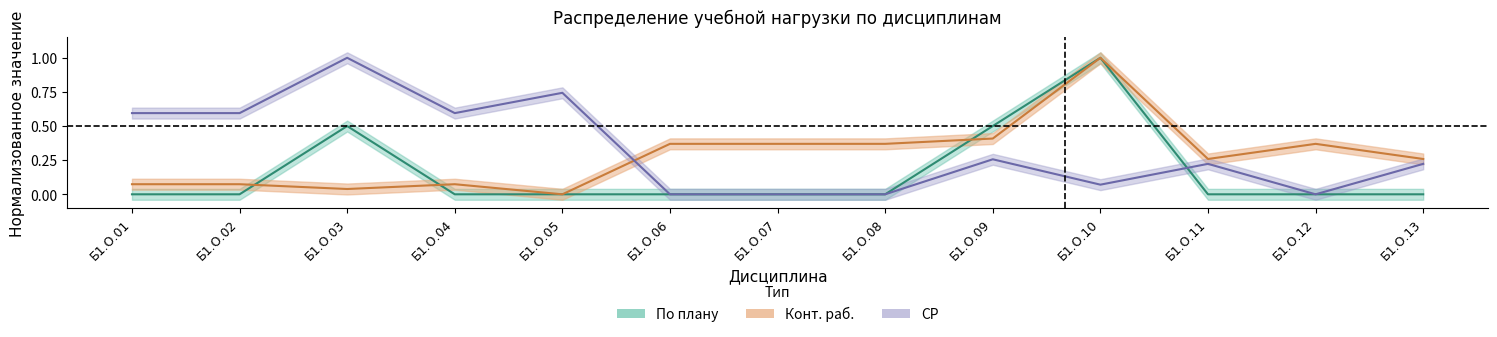

List the labels in order of СР value, smallest first.

Б1.О.06, Б1.О.07, Б1.О.08, Б1.О.12, Б1.О.10, Б1.О.11, Б1.О.13, Б1.О.09, Б1.О.01, Б1.О.02, Б1.О.04, Б1.О.05, Б1.О.03